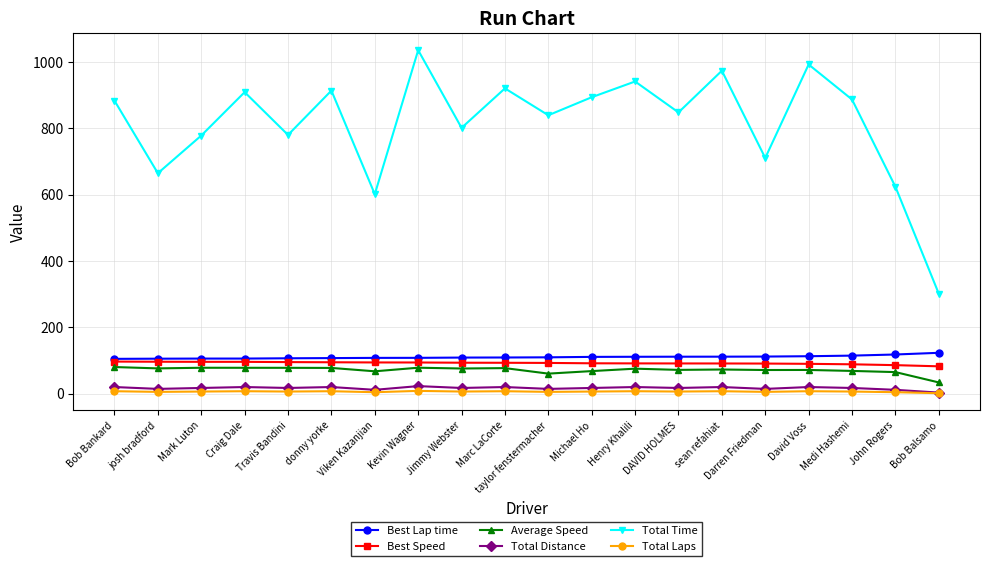

True or false: Total Laps has more than 0 points higher than both neighbors.

True